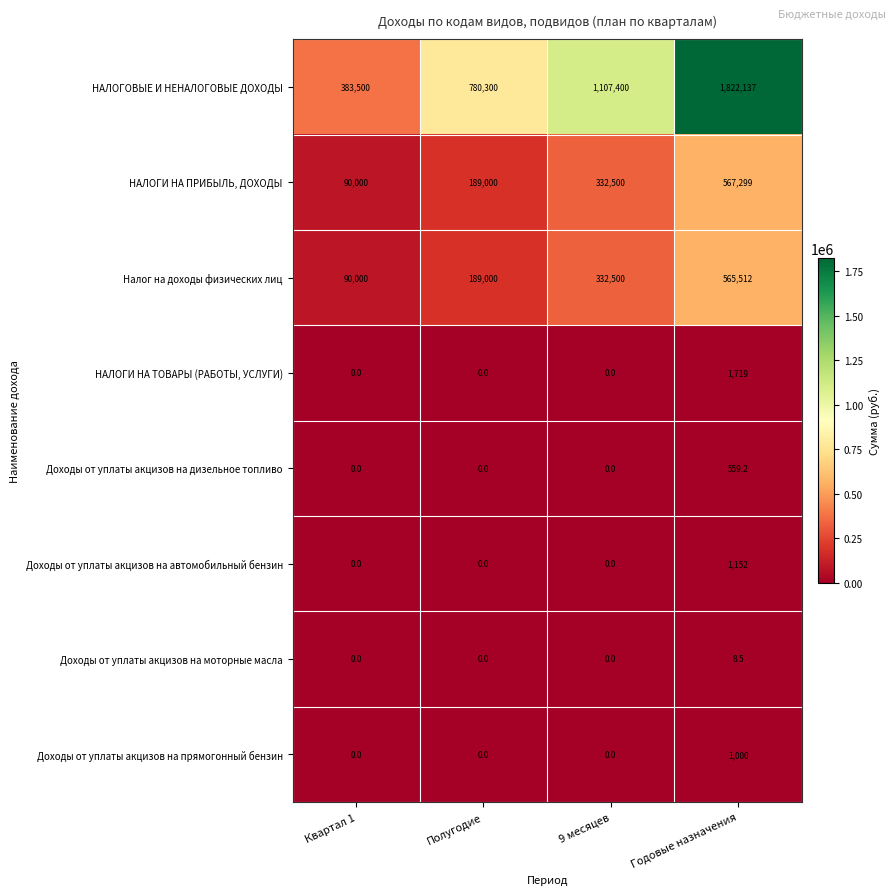

Rank the series by their maximum value, from highest to lowest.

НАЛОГОВЫЕ И НЕНАЛОГОВЫЕ ДОХОДЫ, НАЛОГИ НА ПРИБЫЛЬ, ДОХОДЫ, Налог на доходы физических лиц, НАЛОГИ НА ТОВАРЫ (РАБОТЫ, УСЛУГИ), Доходы от уплаты акцизов на автомобильный бензин, Доходы от уплаты акцизов на прямогонный бензин, Доходы от уплаты акцизов на дизельное топливо, Доходы от уплаты акцизов на моторные масла